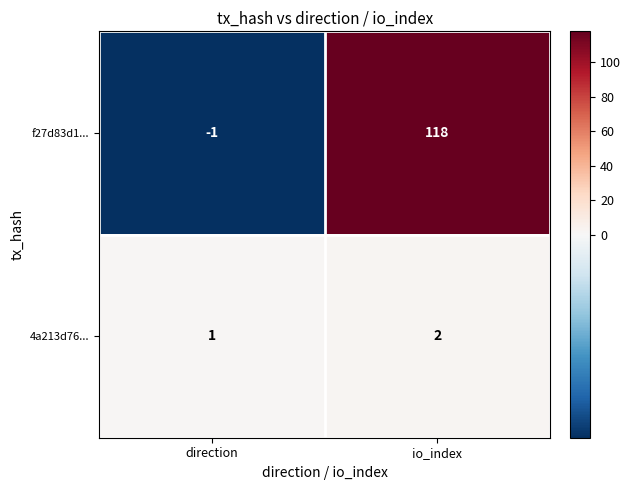

List the series in order of their overall mean, highest first.

f27d83d1..., 4a213d76...